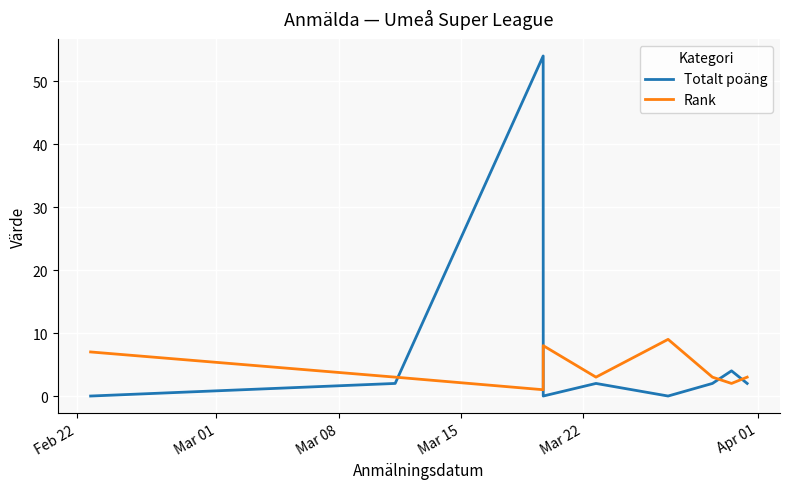

What are all the series names shown in the legend?

Totalt poäng, Rank